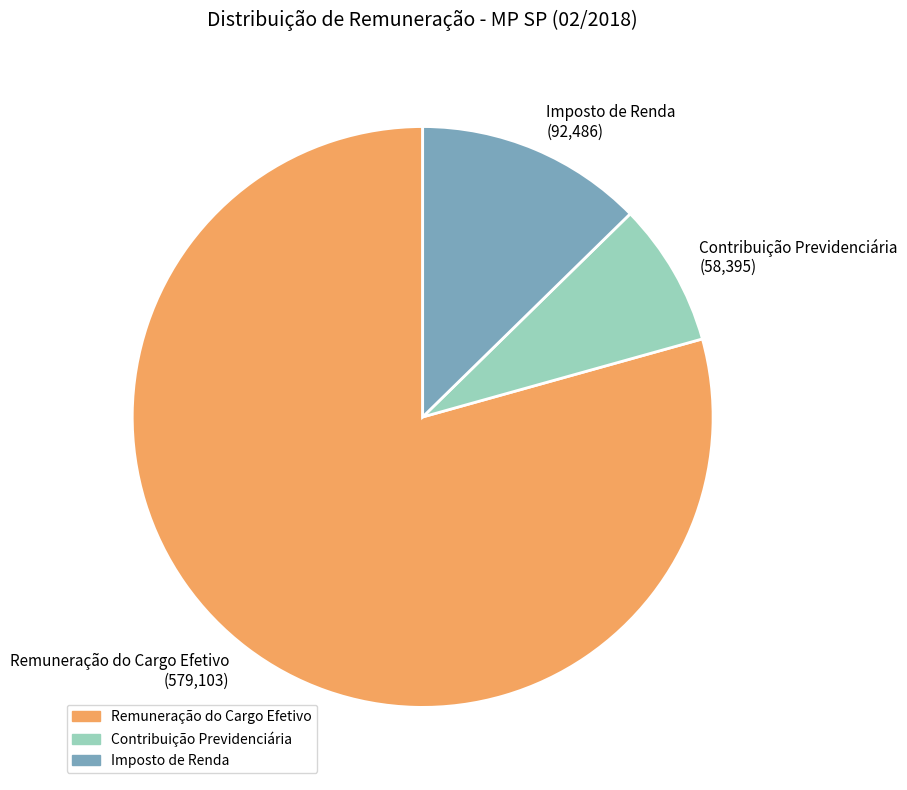

Approximately how many times larger is the value at Imposto de Renda (92,486) compared to Contribuição Previdenciária (58,395)?

1.6